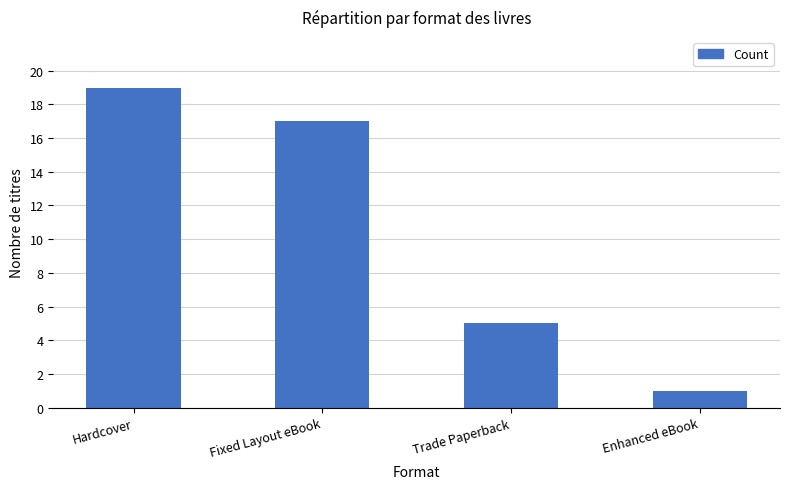

The value at Fixed Layout eBook is 17. True or false?

True